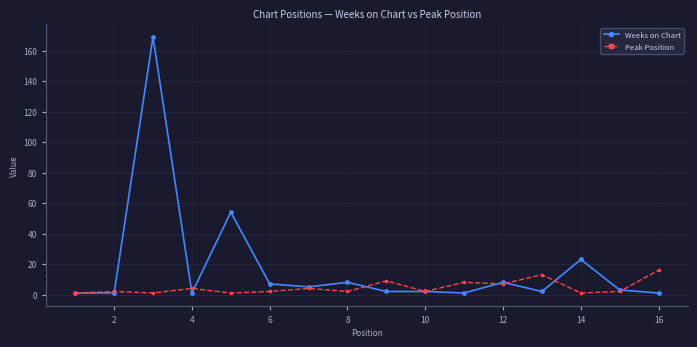

Which series has the widest spread of values?

Weeks on Chart